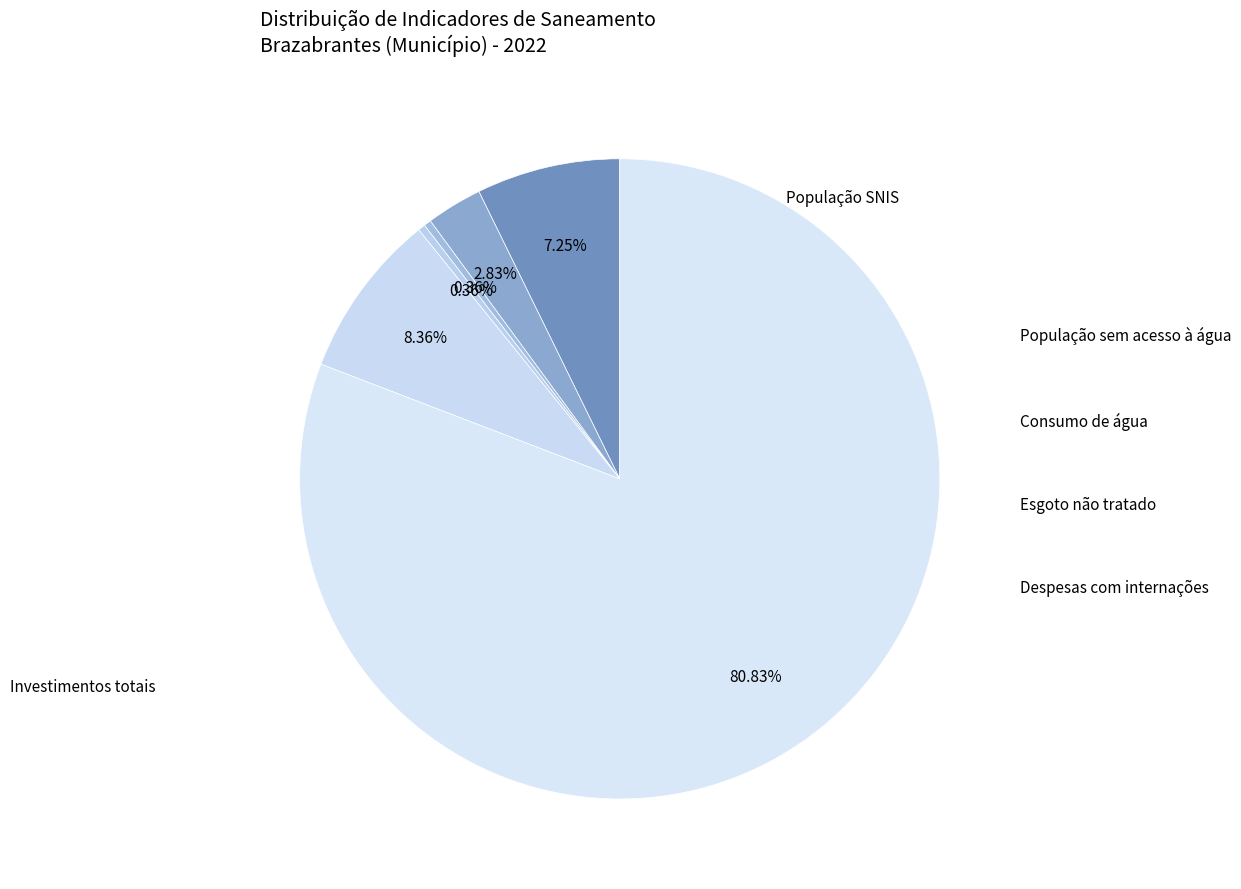

Count the number of slices in the pie.

6